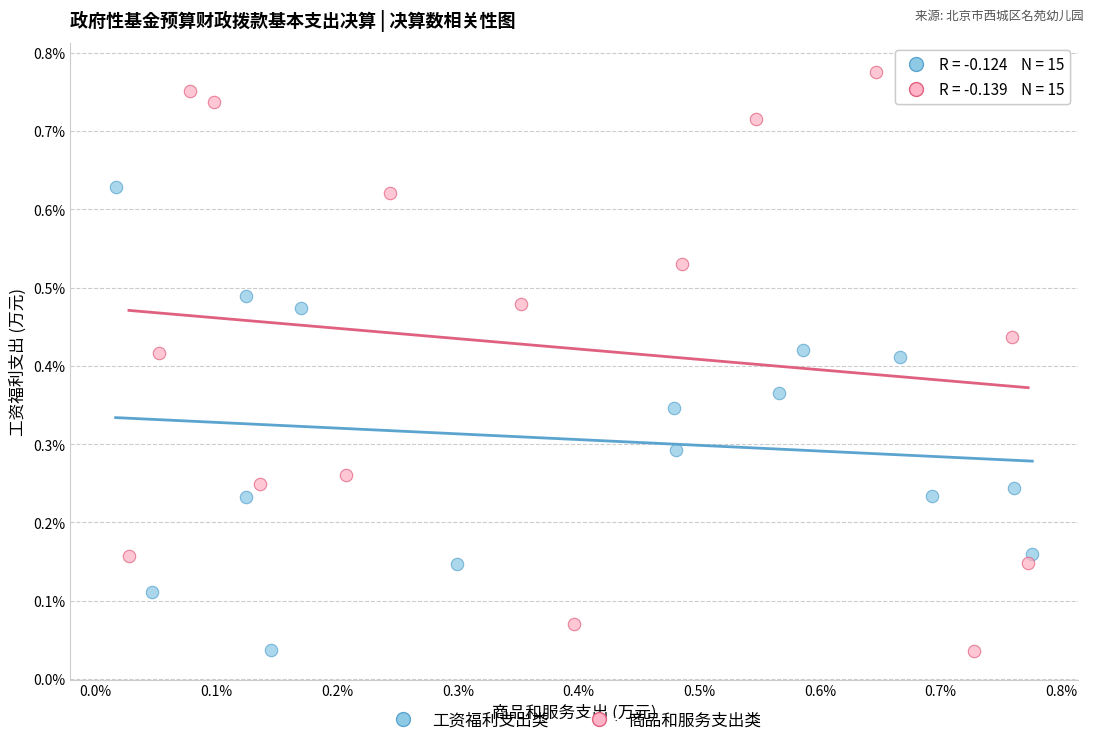

Which series reaches the maximum Y coordinate?

商品和服务支出类